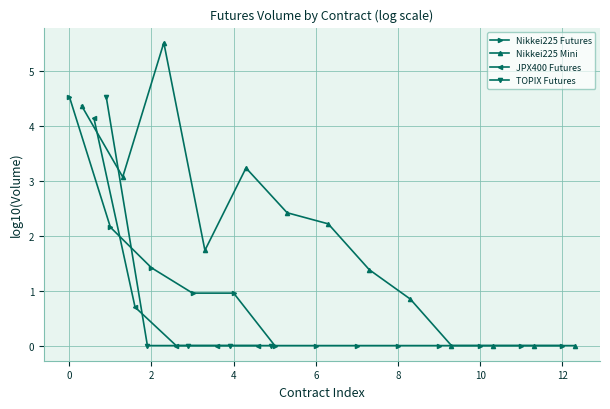

After their last crossing, which series has the higher values: TOPIX Futures or JPX400 Futures?

TOPIX Futures